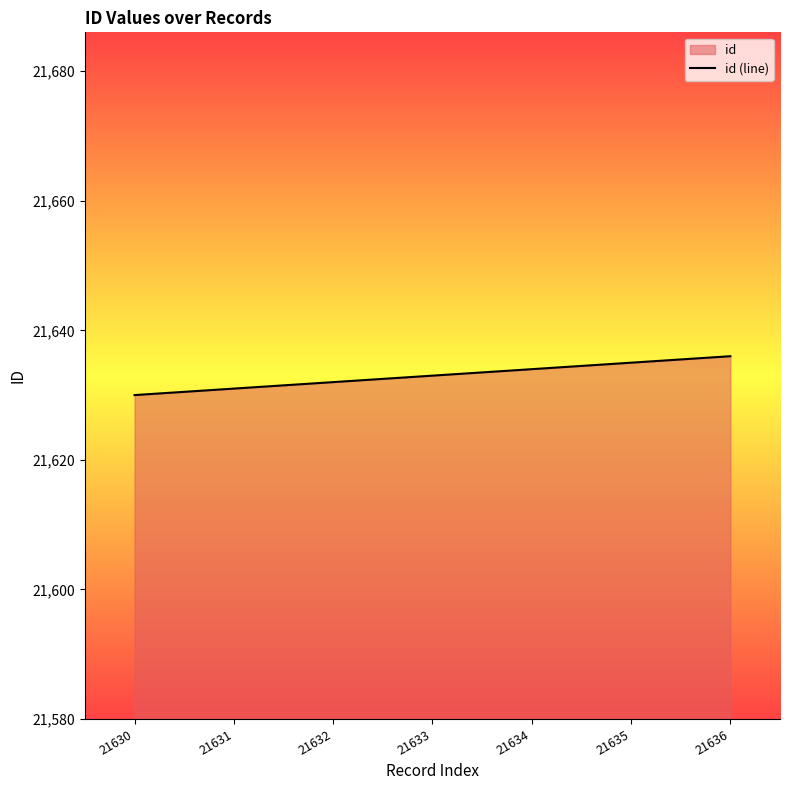

Approximately how many times larger is the value at 21636 compared to 21630?

1.0